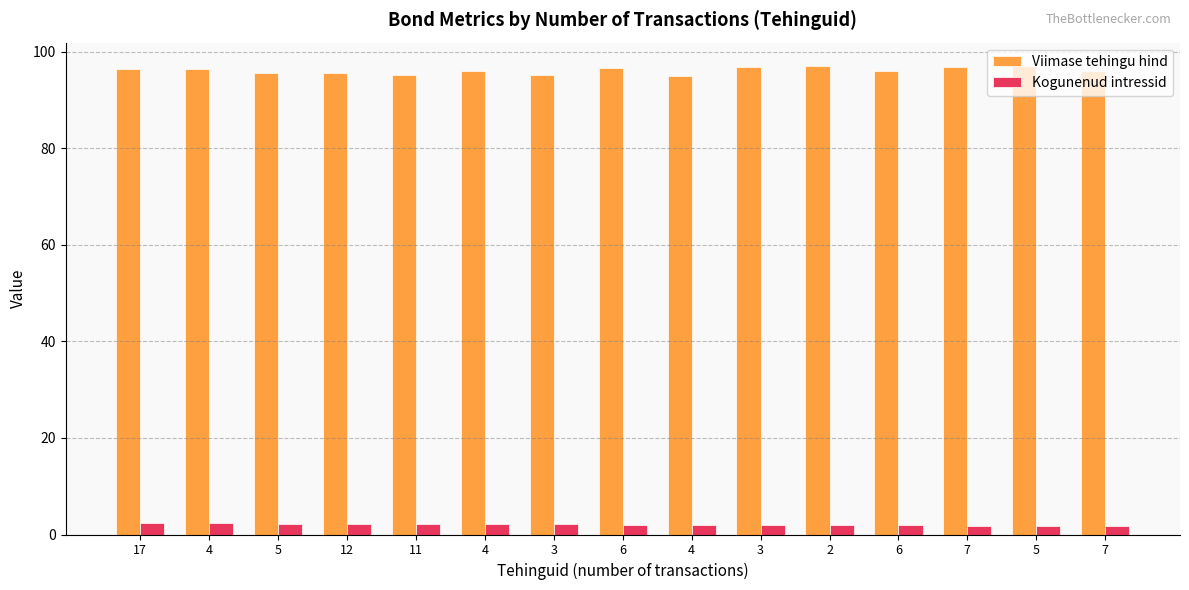

Reading left to right, list all the values displayed in this chart.

Viimase tehingu hind: 17=96.4	4=96.4	5=95.5	12=95.5	11=95.2	4=96.1	3=95.1	6=96.6	4=95.0	3=96.9	2=96.9	6=96.0	7=96.8	5=97.0	7=95.9
Kogunenud intressid: 17=2.4	4=2.4	5=2.3	12=2.2	11=2.2	4=2.2	3=2.1	6=2.1	4=2.0	3=2.0	2=2.0	6=1.9	7=1.8	5=1.8	7=1.8